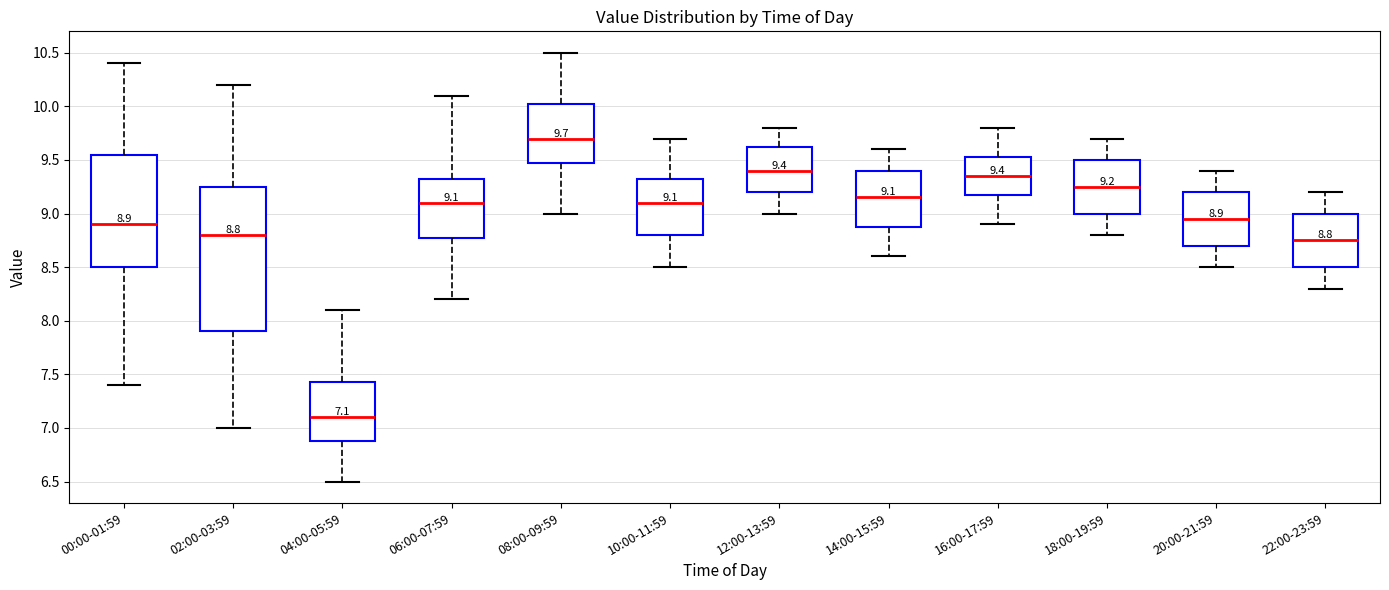

Which box's median line is the highest?

08:00-09:59